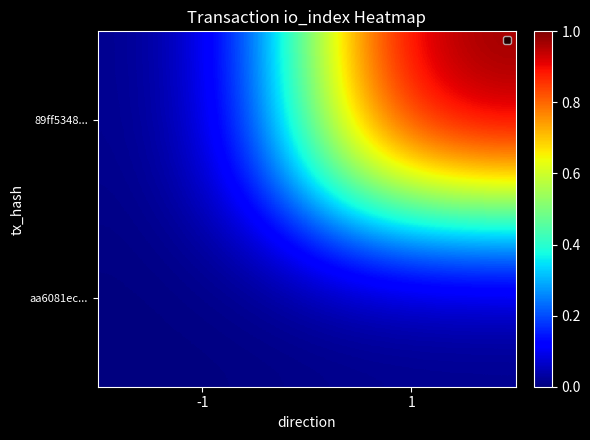

Between -1 and 1, which is larger?

1